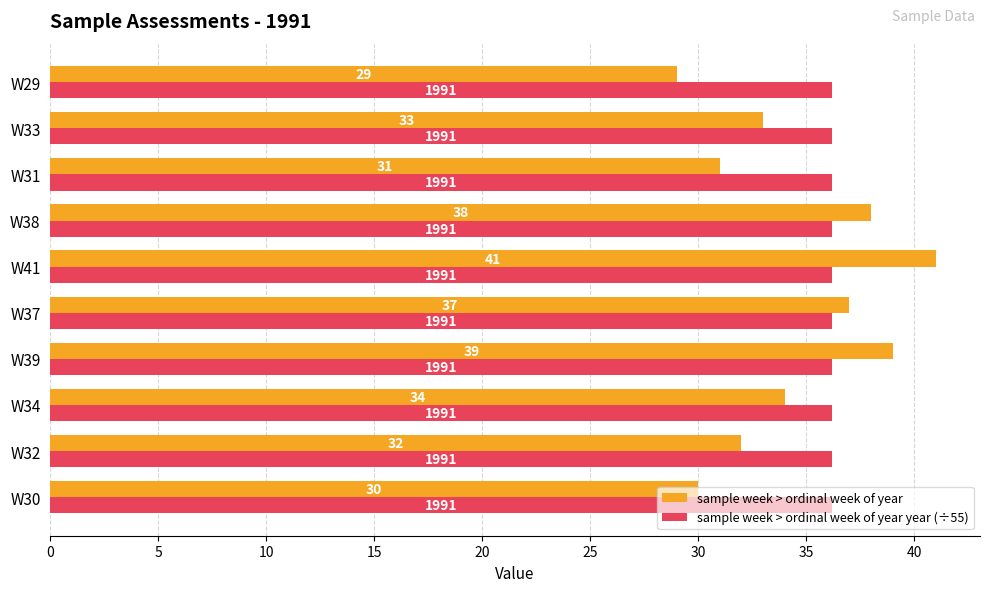

Which series changed the most between W38 and W33?

sample week > ordinal week of year